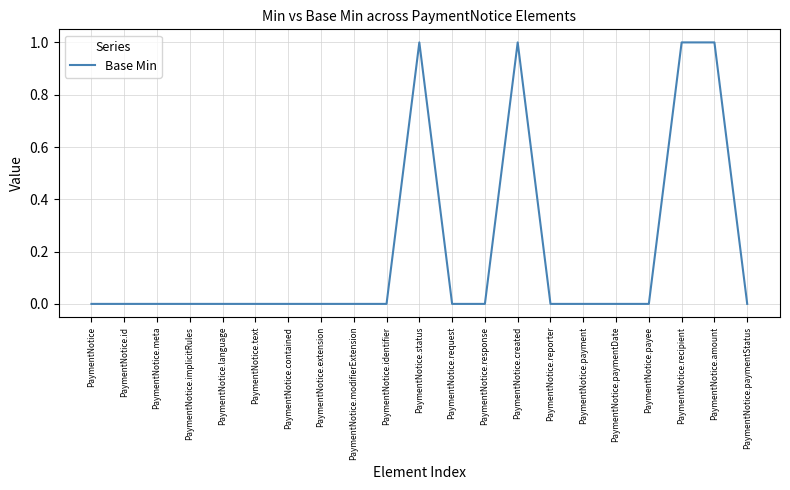

Reading right to left, what are all the values shown in this chart?

0	1	1	0	0	0	0	1	0	0	1	0	0	0	0	0	0	0	0	0	0